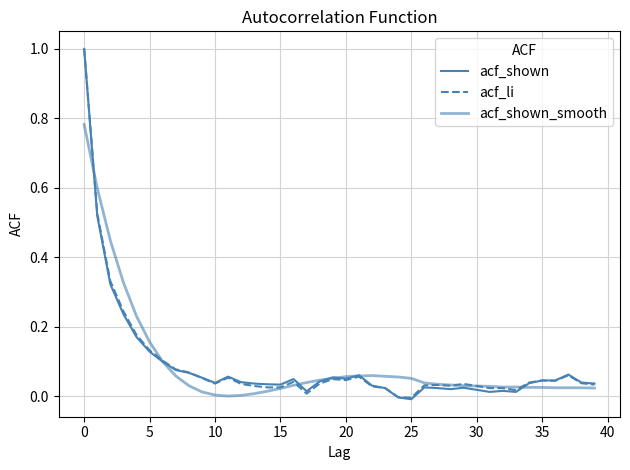

Does the chart display data point markers on the line(s)?

No